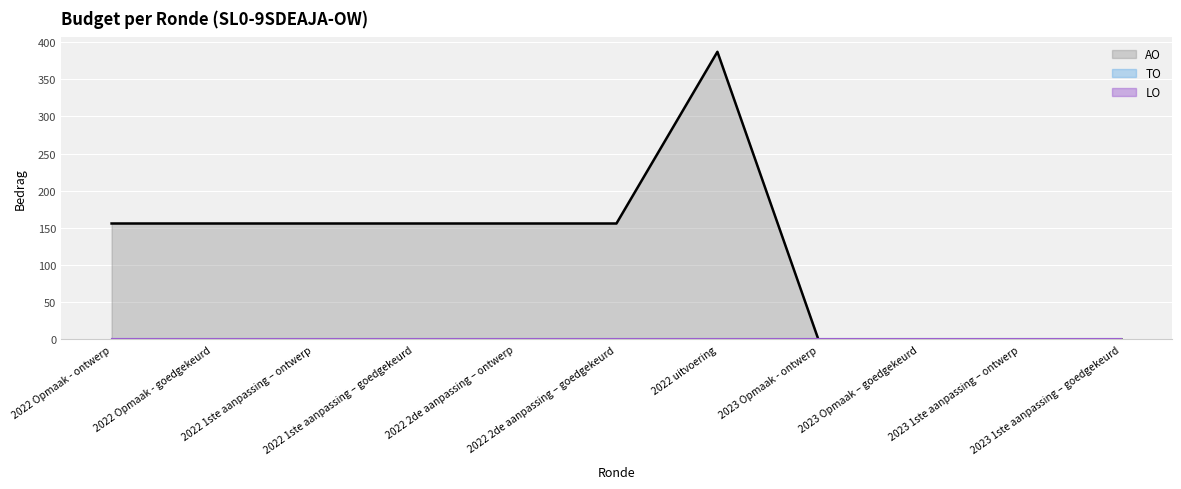

Which has a higher value, 2022 Opmaak - goedgekeurd or 2022 uitvoering?

2022 uitvoering